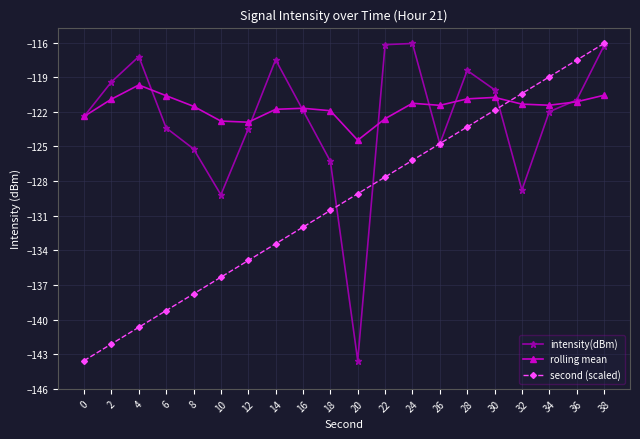

The second (scaled) series shows -132.0 at 16. True or false?

True